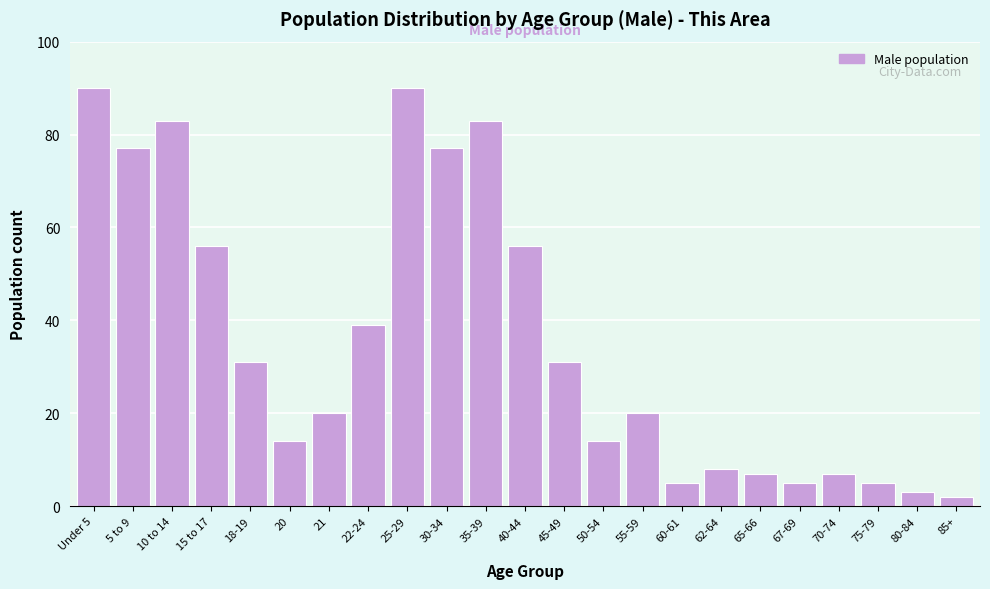

Reading left to right, extract all data points from this chart.

90	77	83	56	31	14	20	39	90	77	83	56	31	14	20	5	8	7	5	7	5	3	2